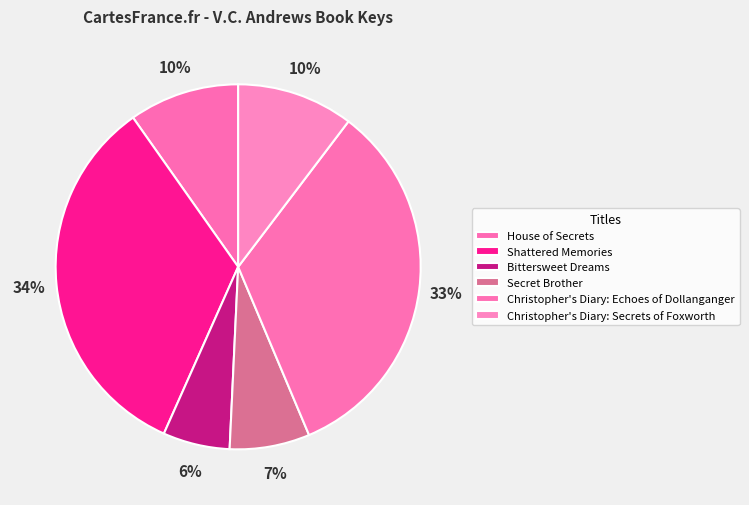

How many slices are in this pie chart?

6